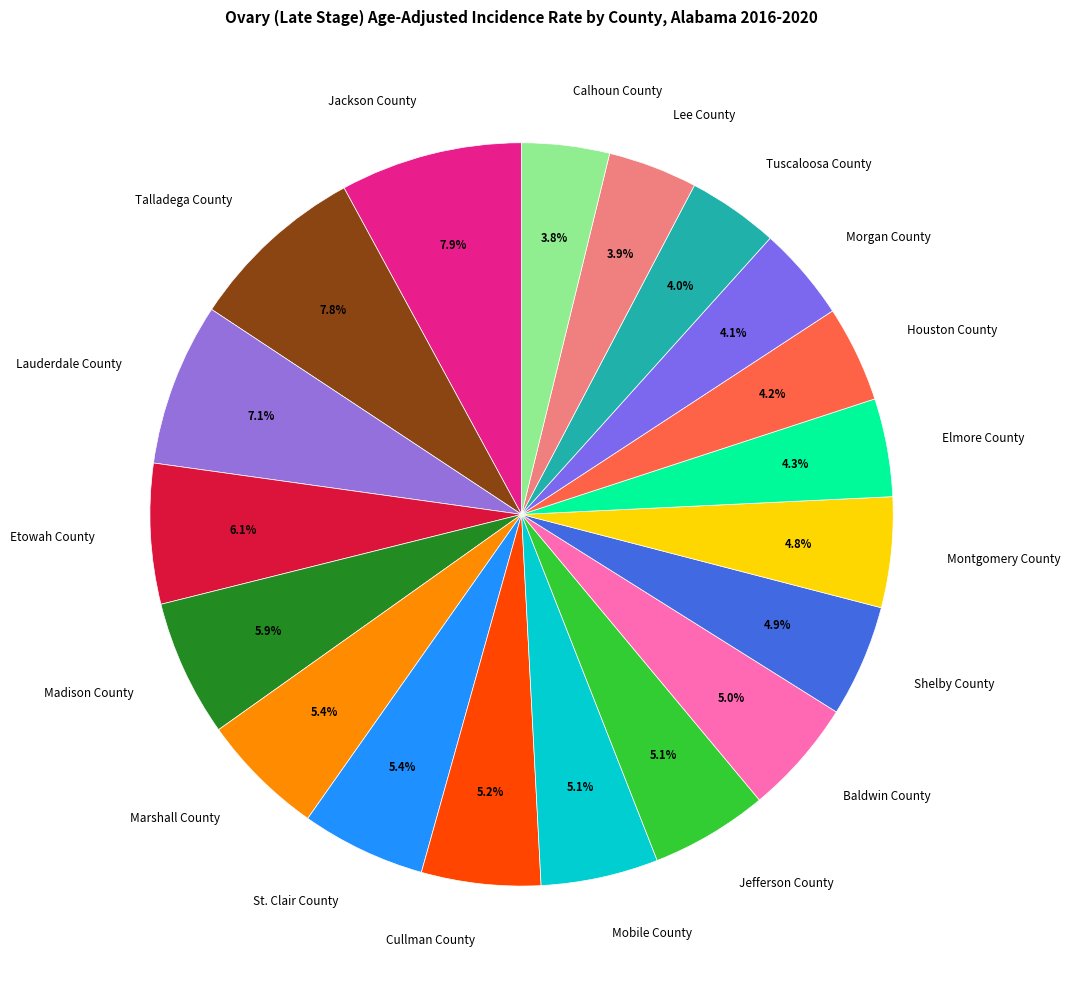

Is there a majority slice in this chart?

No